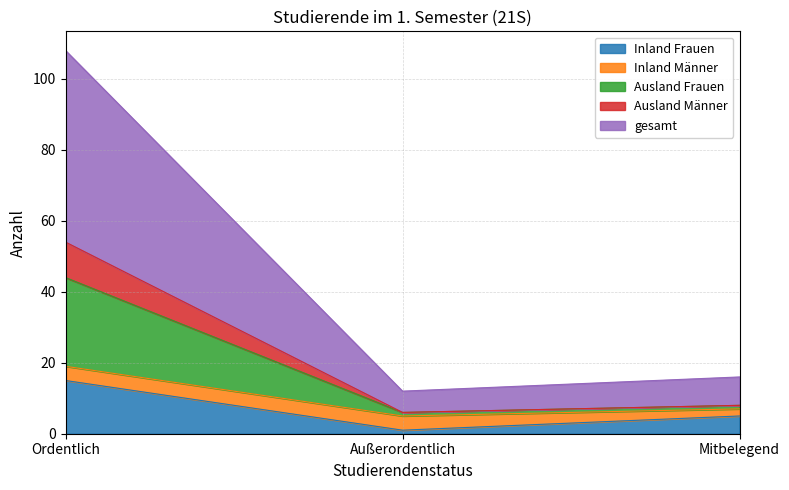

Rank the categories by Inland Frauen value from lowest to highest.

Außerordentlich, Mitbelegend, Ordentlich